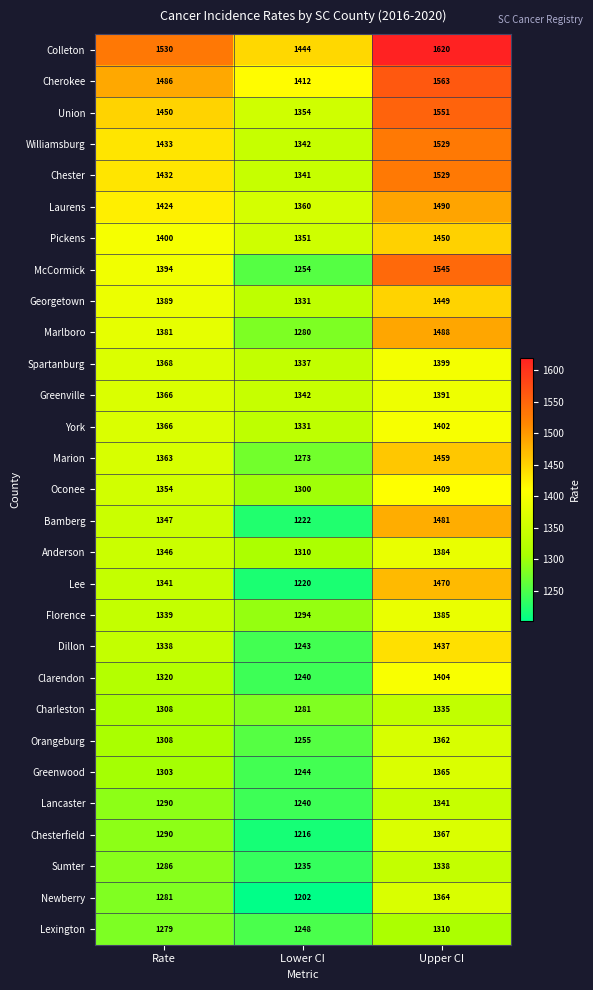

Which category has the lowest value across all series?

Lower CI